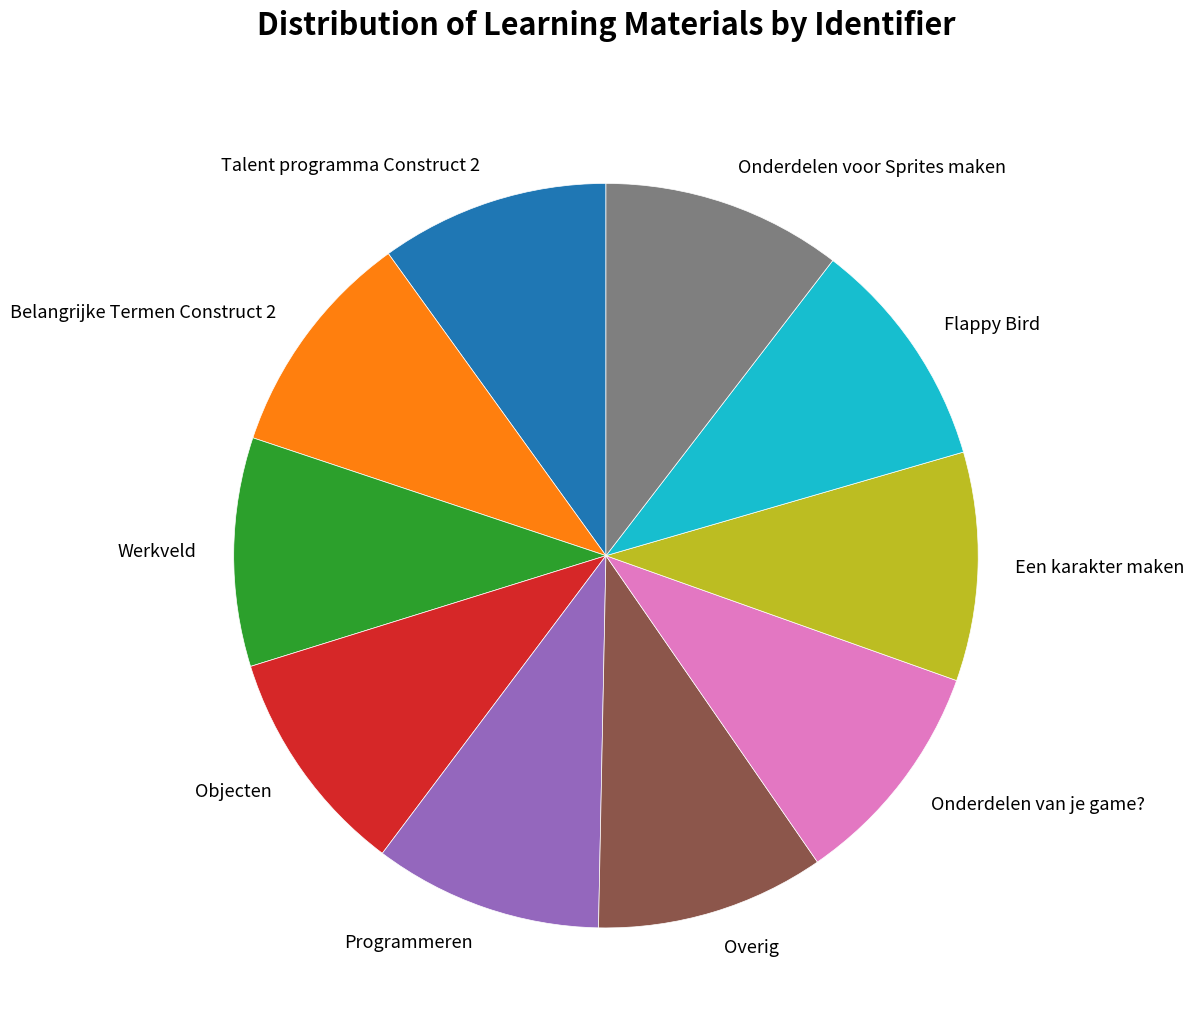

Is there any slice that represents more than half of the pie?

No